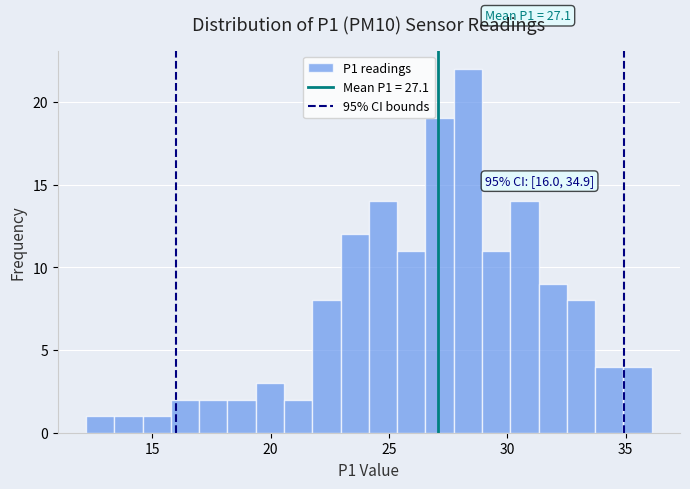

Around what value on the x-axis is the tallest bar? Give the approximate position of its centre, as read against the axis.

28.5